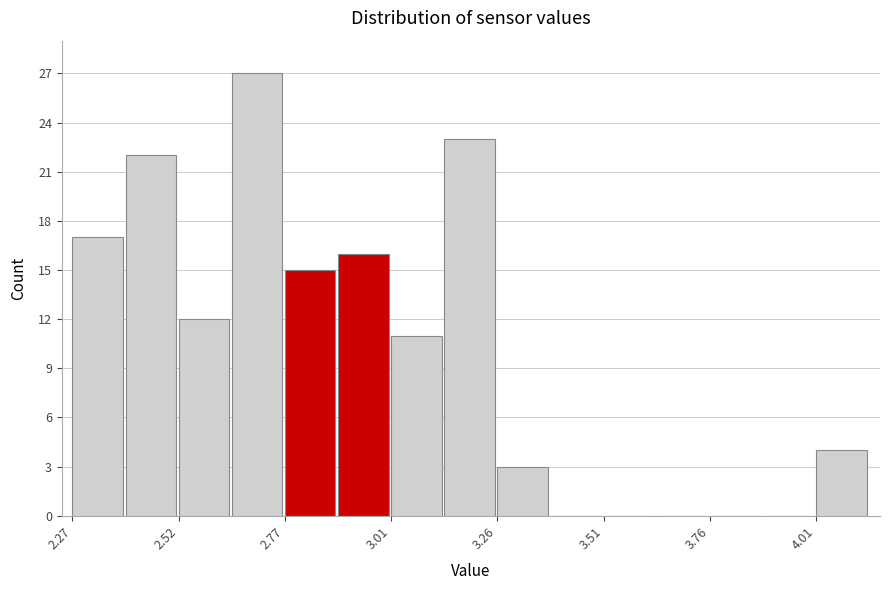

Around what value on the x-axis is the tallest bar? Give the approximate position of its centre, as read against the axis.

2.70